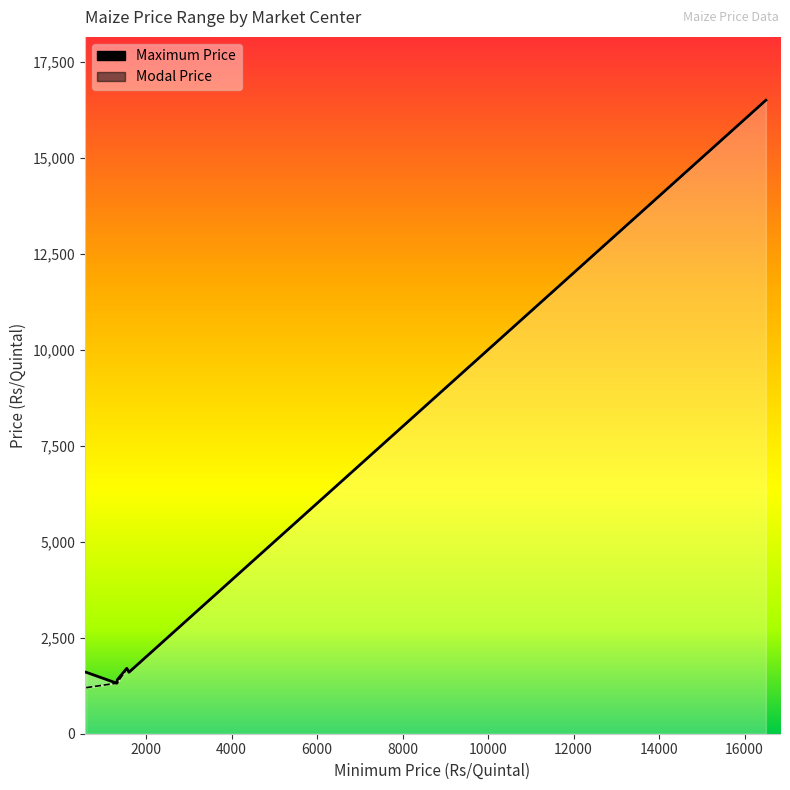

What is the label of the 9th point from the right?

1325